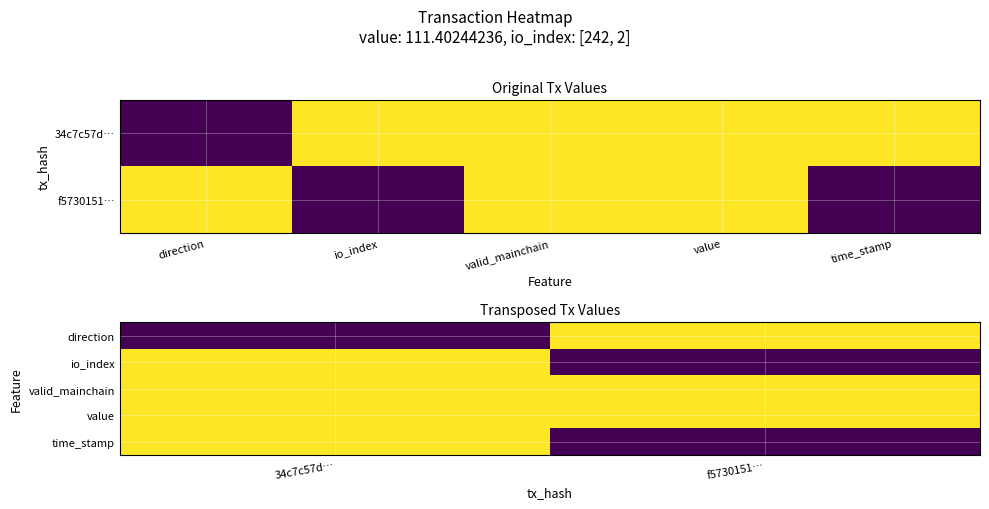

What is the sum of the io_index values at f5730151… and 34c7c57d…?

1.0